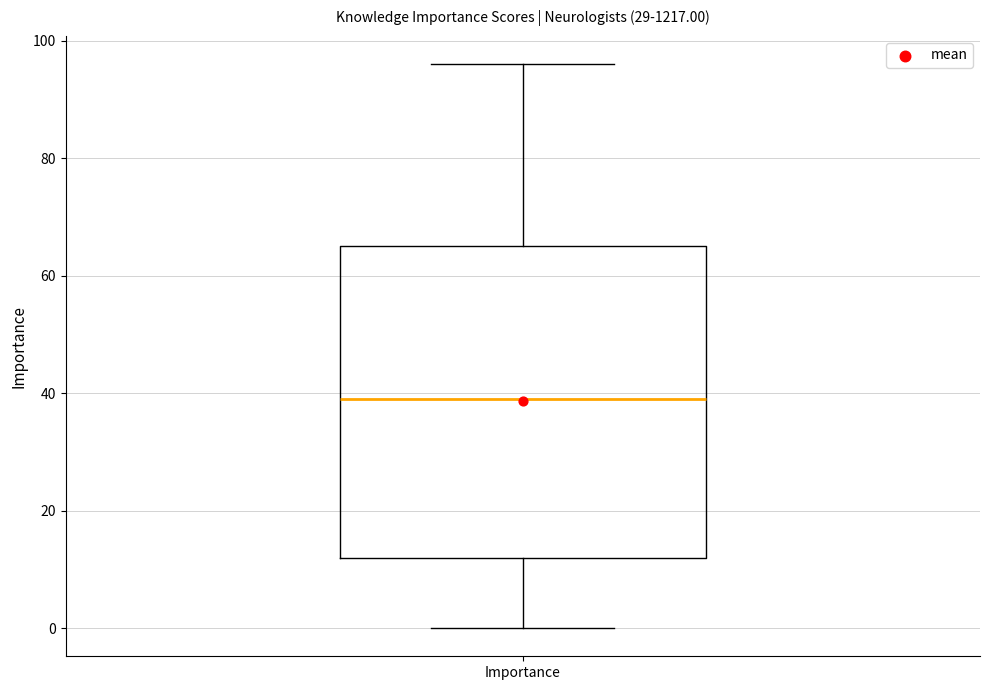

Read this box plot against the y-axis: the position of the median line, the range covered by the box, and the ends of both whiskers. The values are not printed on the chart, so give them approximately, as read against the axis.

median 40, box 12 to 66, whiskers 0 to 96